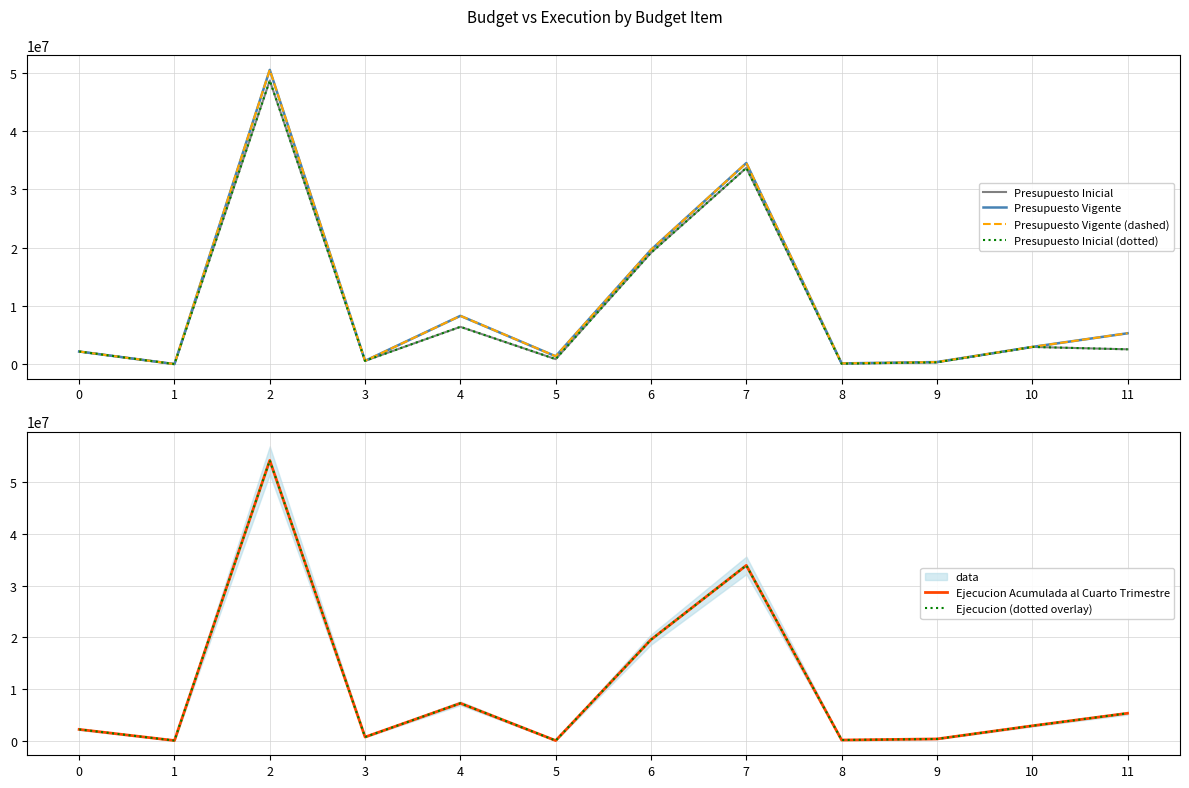

At which category does the chart reach its minimum across all series?

5